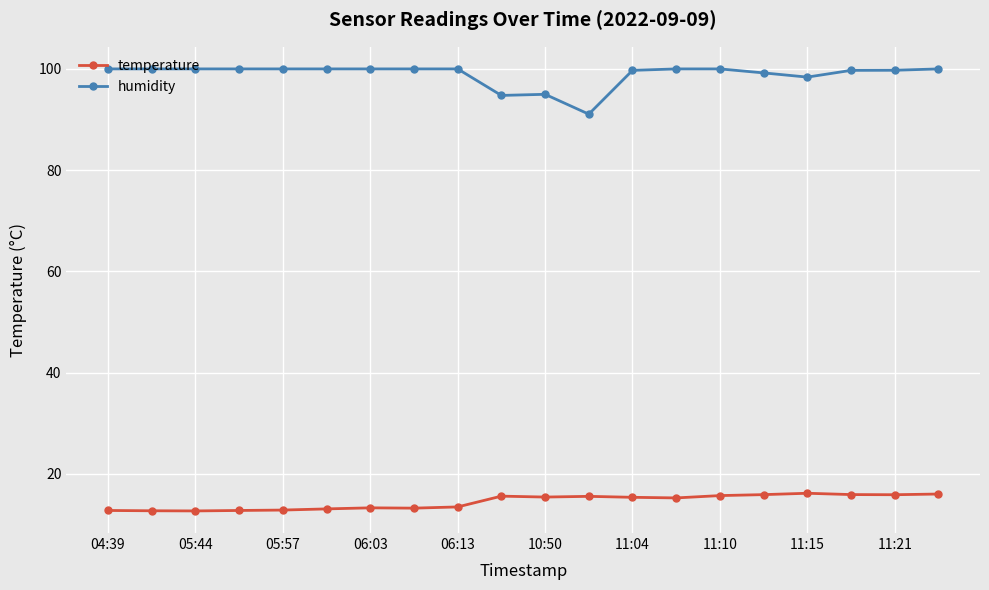

Which series has the largest total across all categories?

humidity